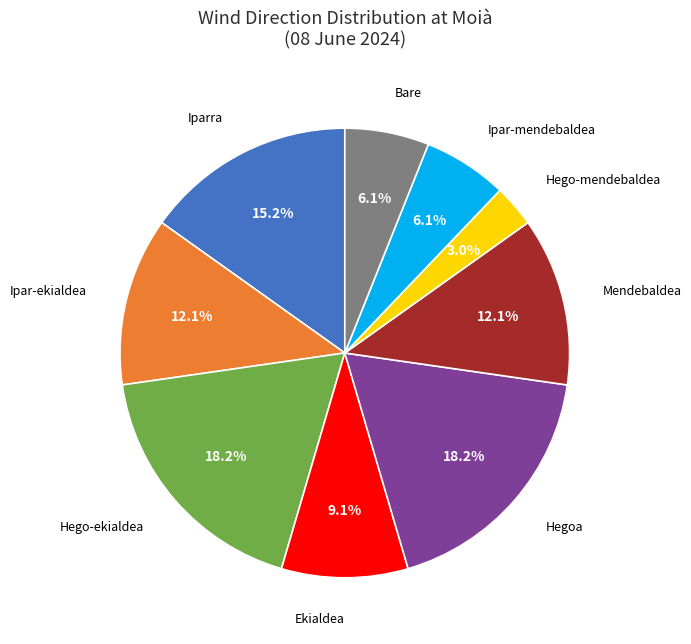

Approximately how many times larger is the value at Iparra compared to Ipar-mendebaldea?

2.5